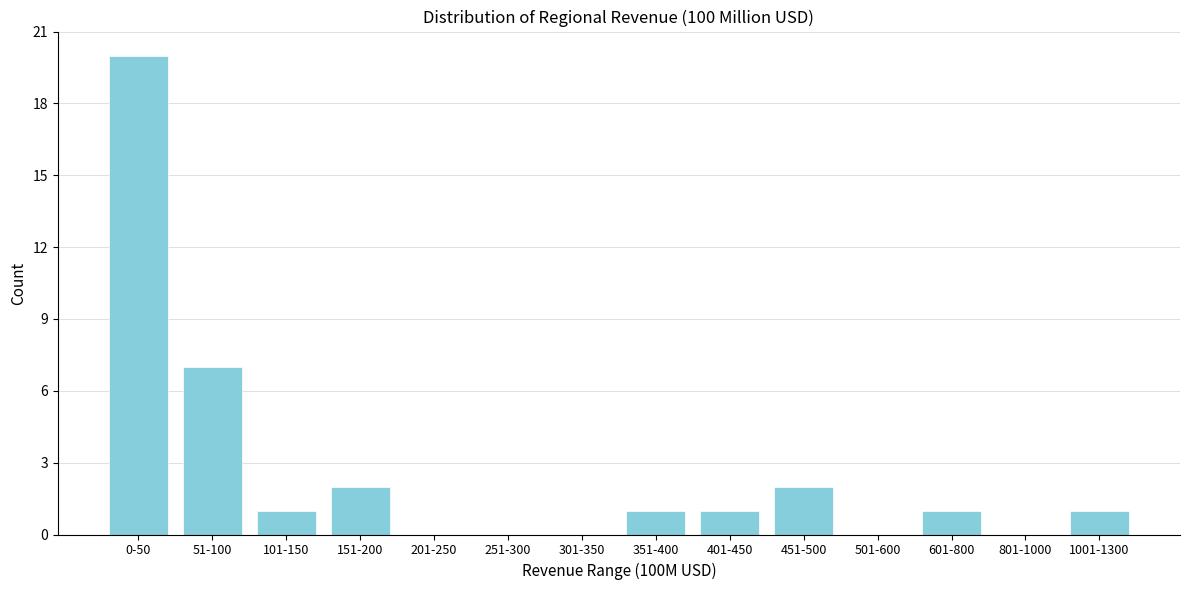

Reading right to left, transcribe all the data shown in this chart.

1001-1300=1	801-1000=0	601-800=1	501-600=0	451-500=2	401-450=1	351-400=1	301-350=0	251-300=0	201-250=0	151-200=2	101-150=1	51-100=7	0-50=20